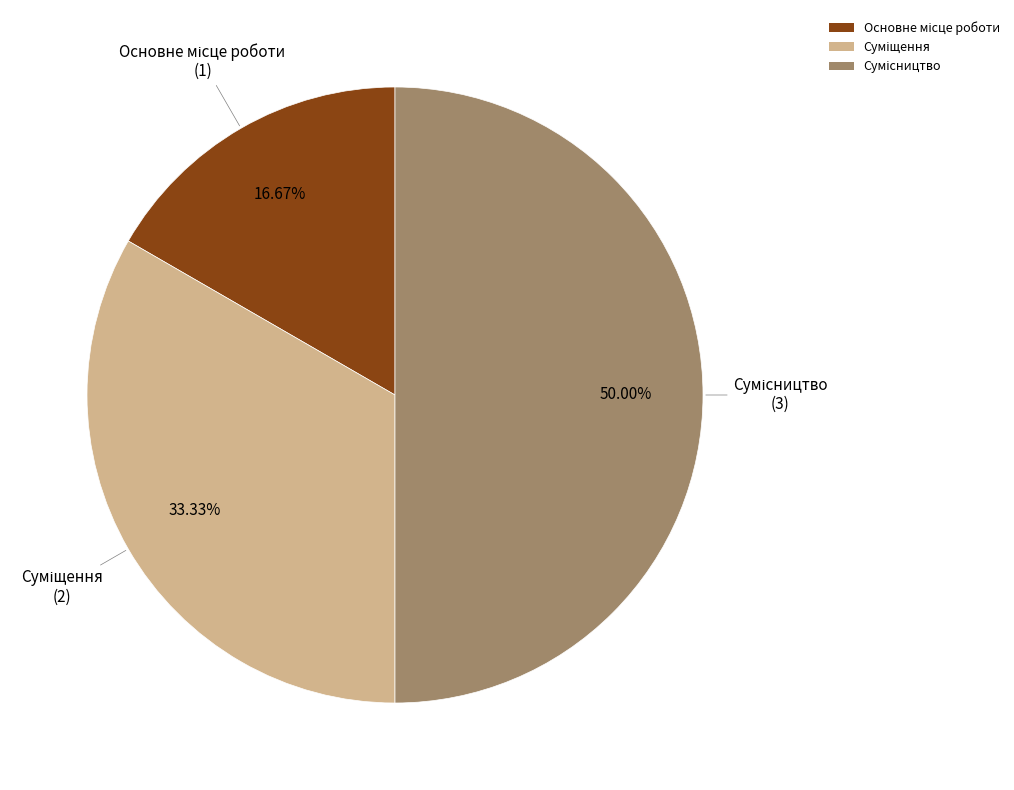

What percentage is the Суміщення slice, to the nearest percent?

33%